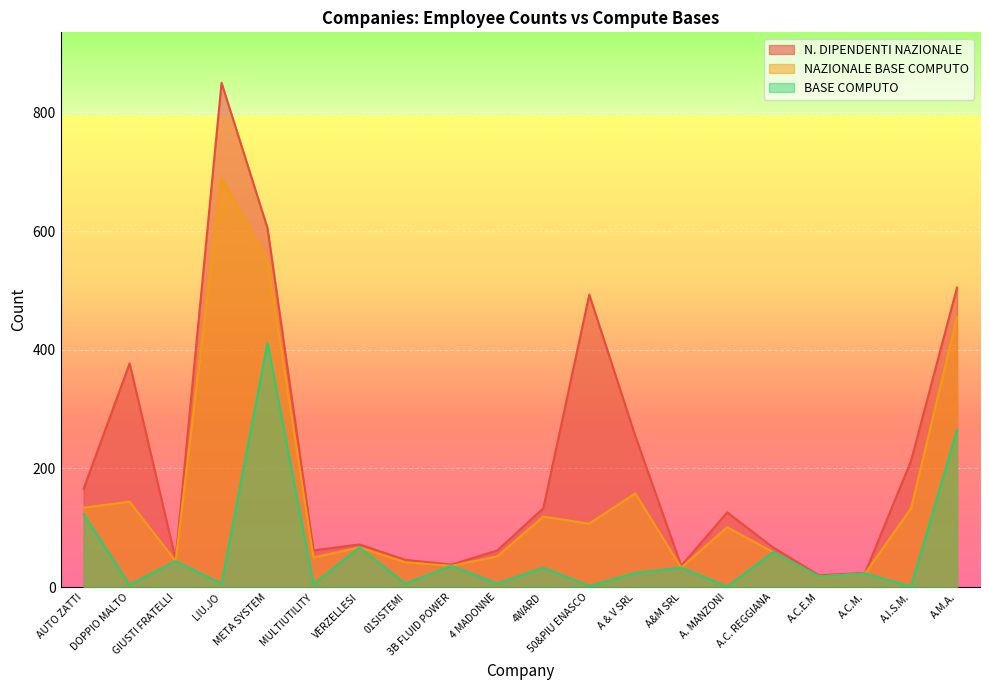

List the series in order of their overall mean, highest first.

N. DIPENDENTI NAZIONALE, NAZIONALE BASE COMPUTO, BASE COMPUTO